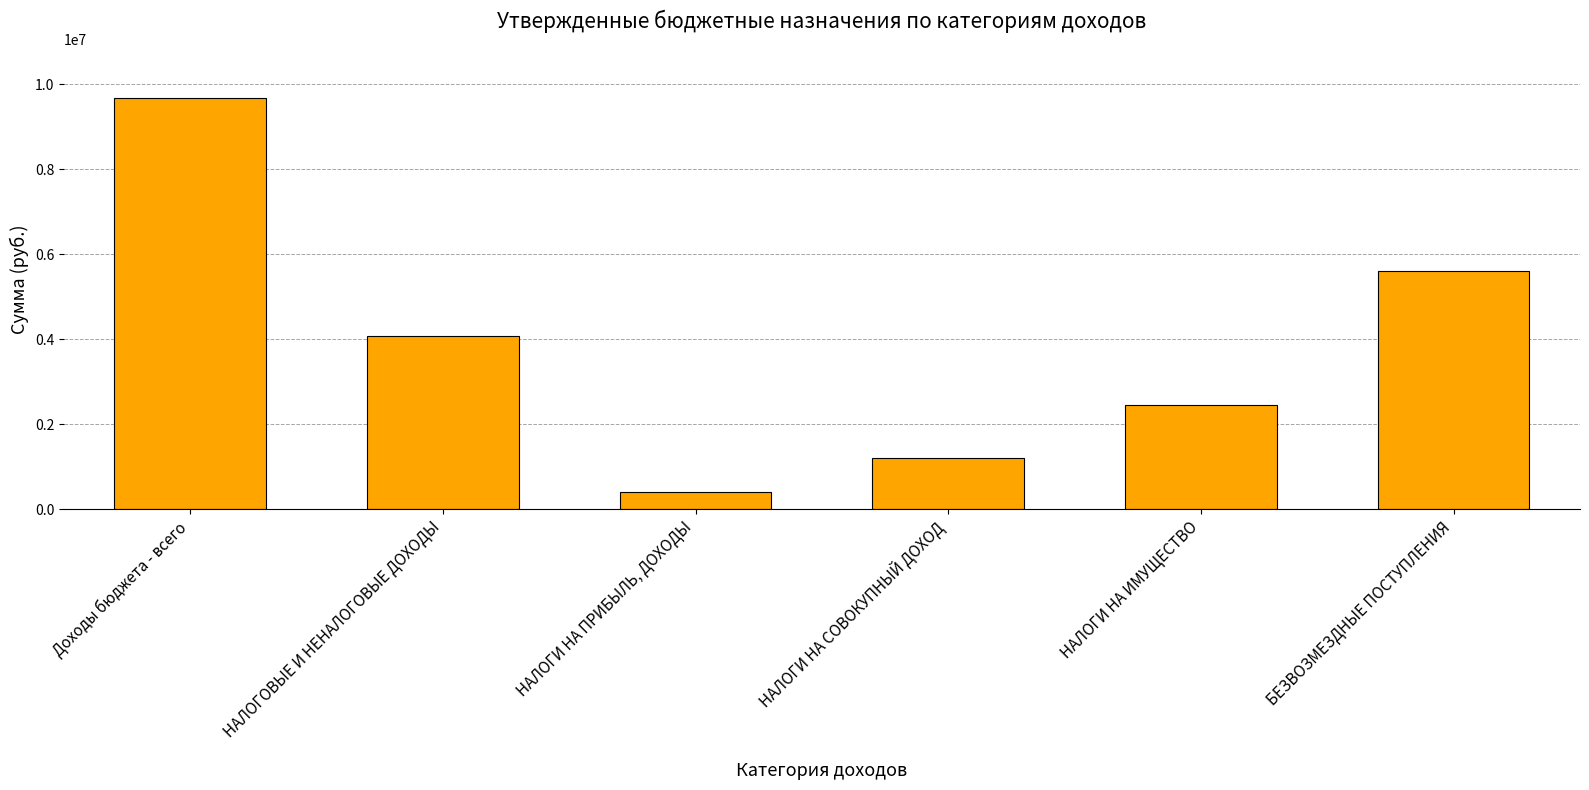

Reading left to right, transcribe all the data shown in this chart.

Доходы бюджета - всего=9668200	НАЛОГОВЫЕ И НЕНАЛОГОВЫЕ ДОХОДЫ=4066600	НАЛОГИ НА ПРИБЫЛЬ, ДОХОДЫ=404400	НАЛОГИ НА СОВОКУПНЫЙ ДОХОД=1208200	НАЛОГИ НА ИМУЩЕСТВО=2454000	БЕЗВОЗМЕЗДНЫЕ ПОСТУПЛЕНИЯ=5601600